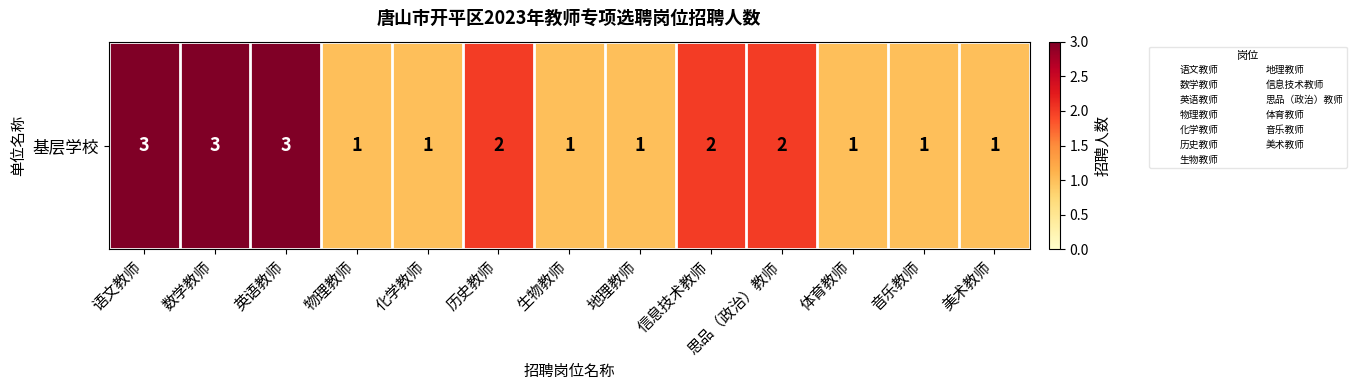

What is the difference between the values at 英语教师 and 音乐教师?

2